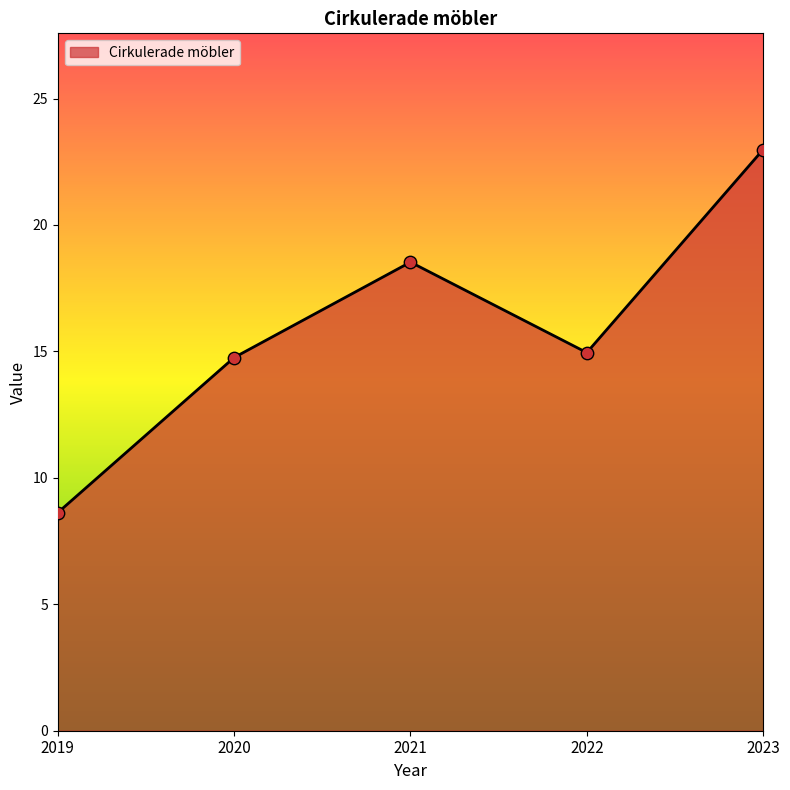

What is the ratio of the value at 2023 to the value at 2022?

1.5